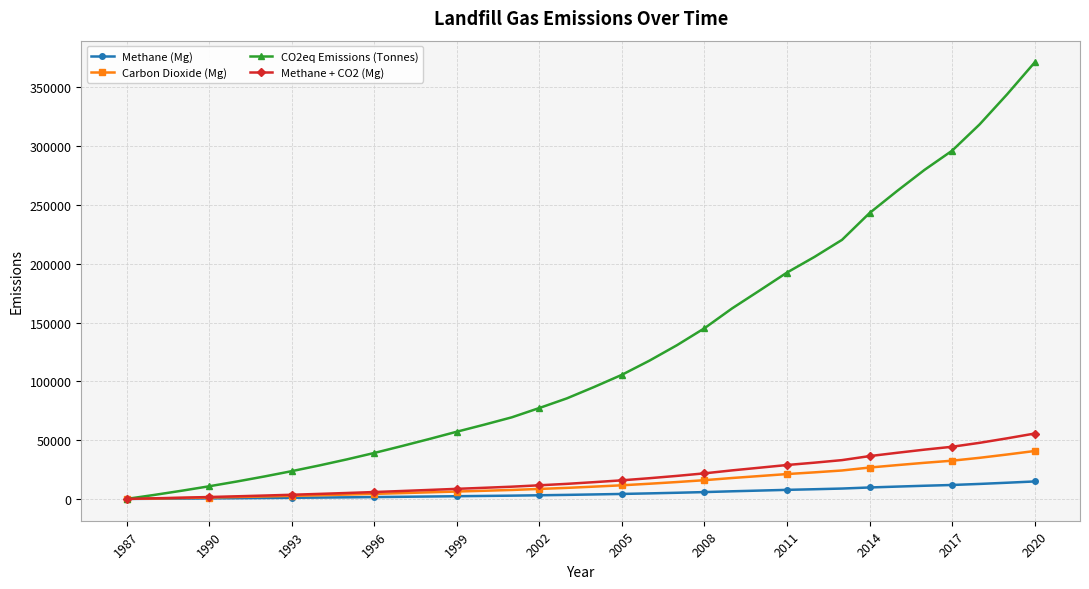

What is the greatest value displayed?

371089